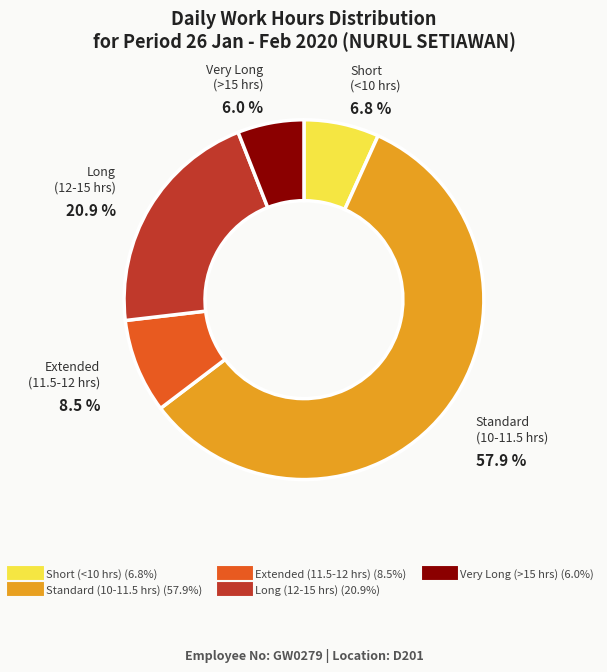

Is there a majority slice in this chart?

Yes